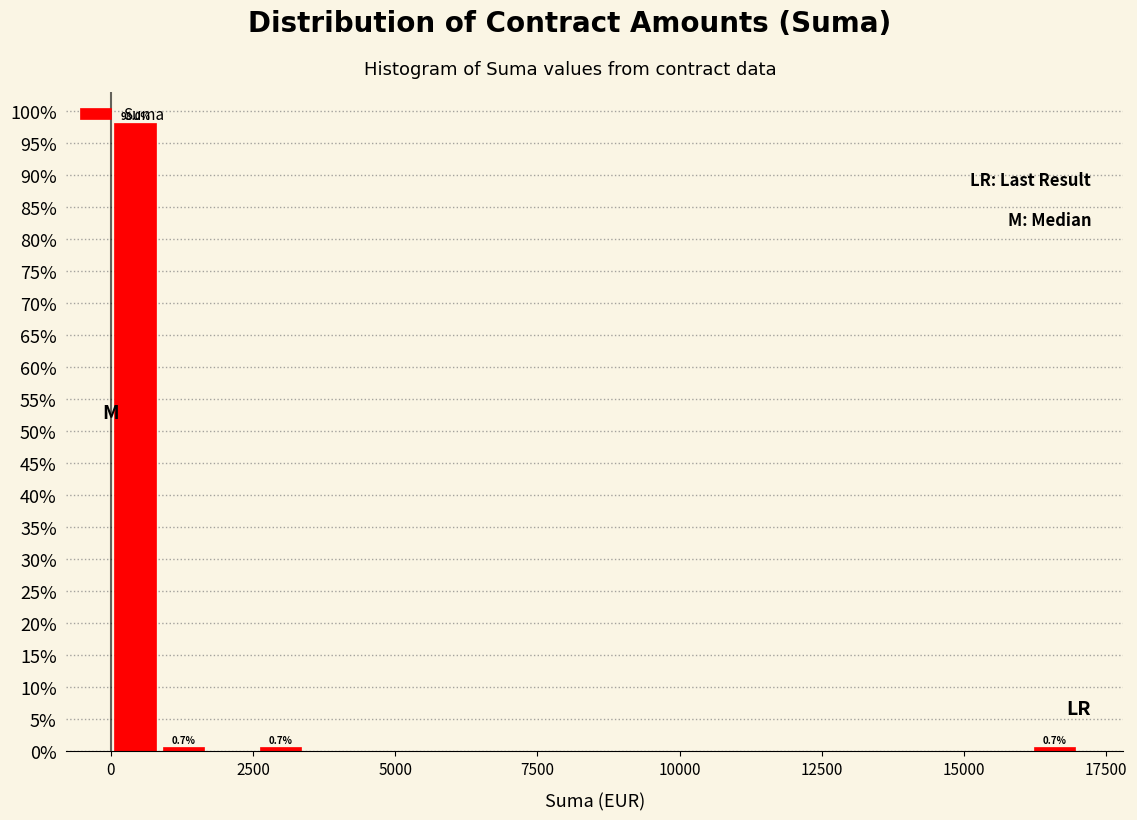

Read against the x-axis, roughly where is the centre of the tallest bar?

500